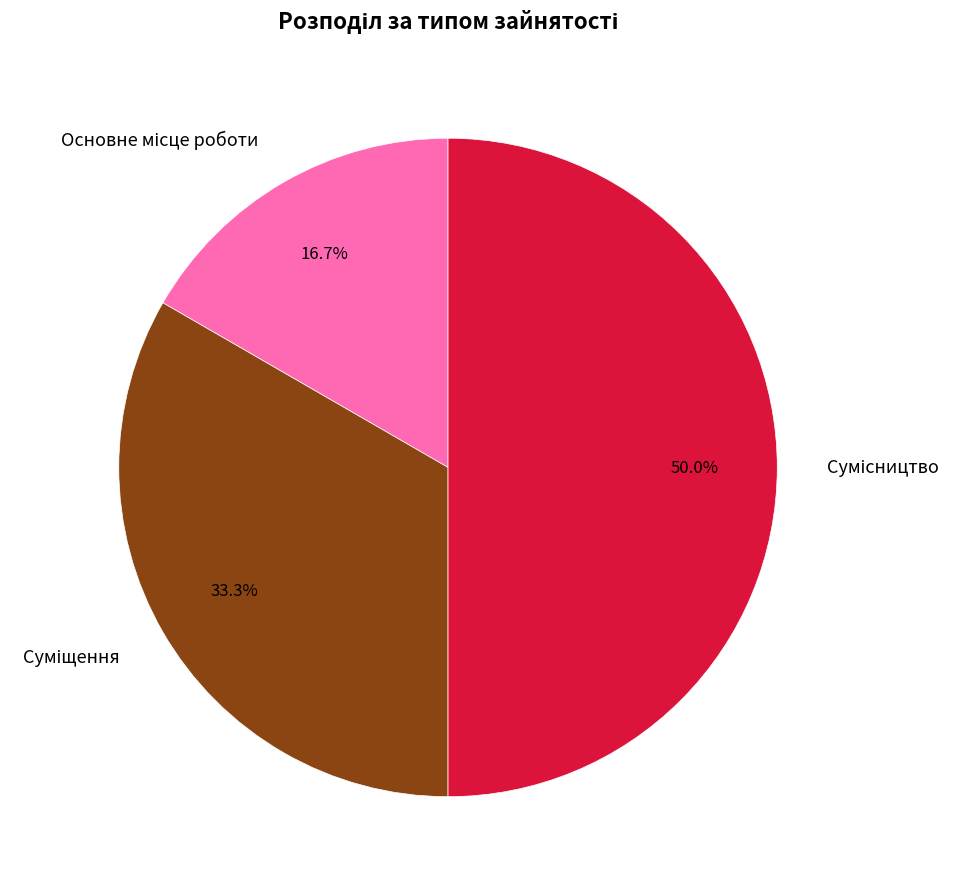

What is the change in value from Суміщення to Сумісництво?

+1